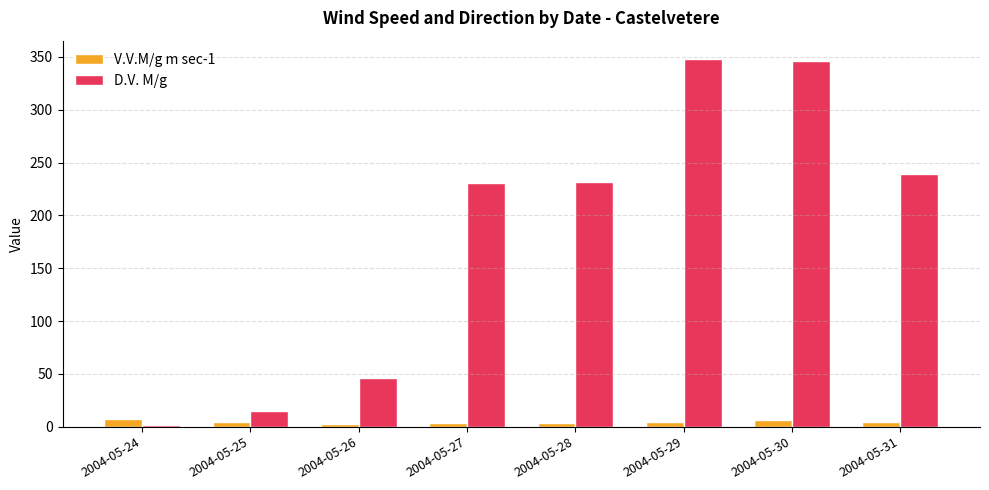

Which series has the largest range (max minus min)?

D.V. M/g